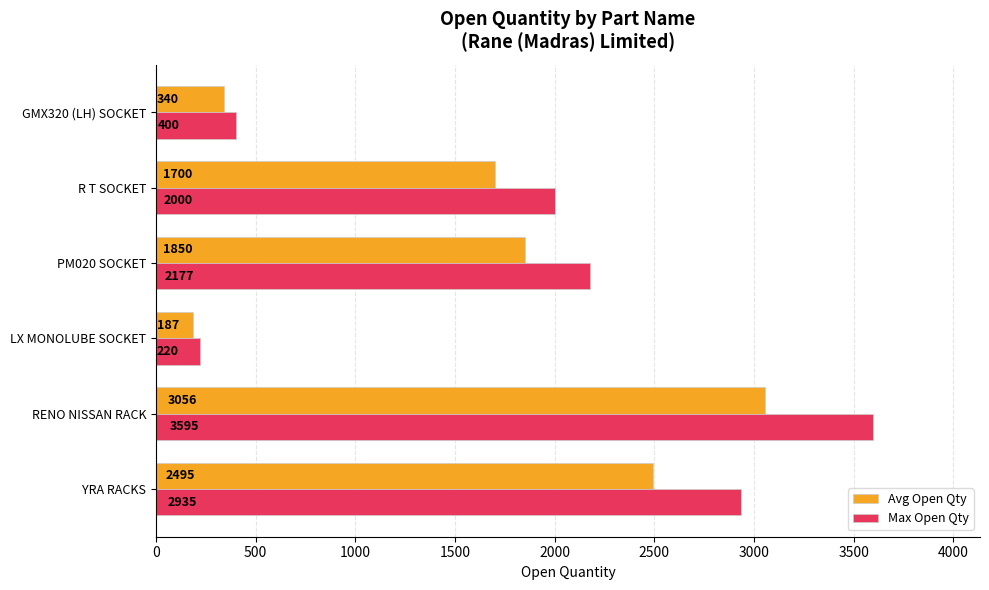

What is the average value of the Avg Open Qty series?

1604.7